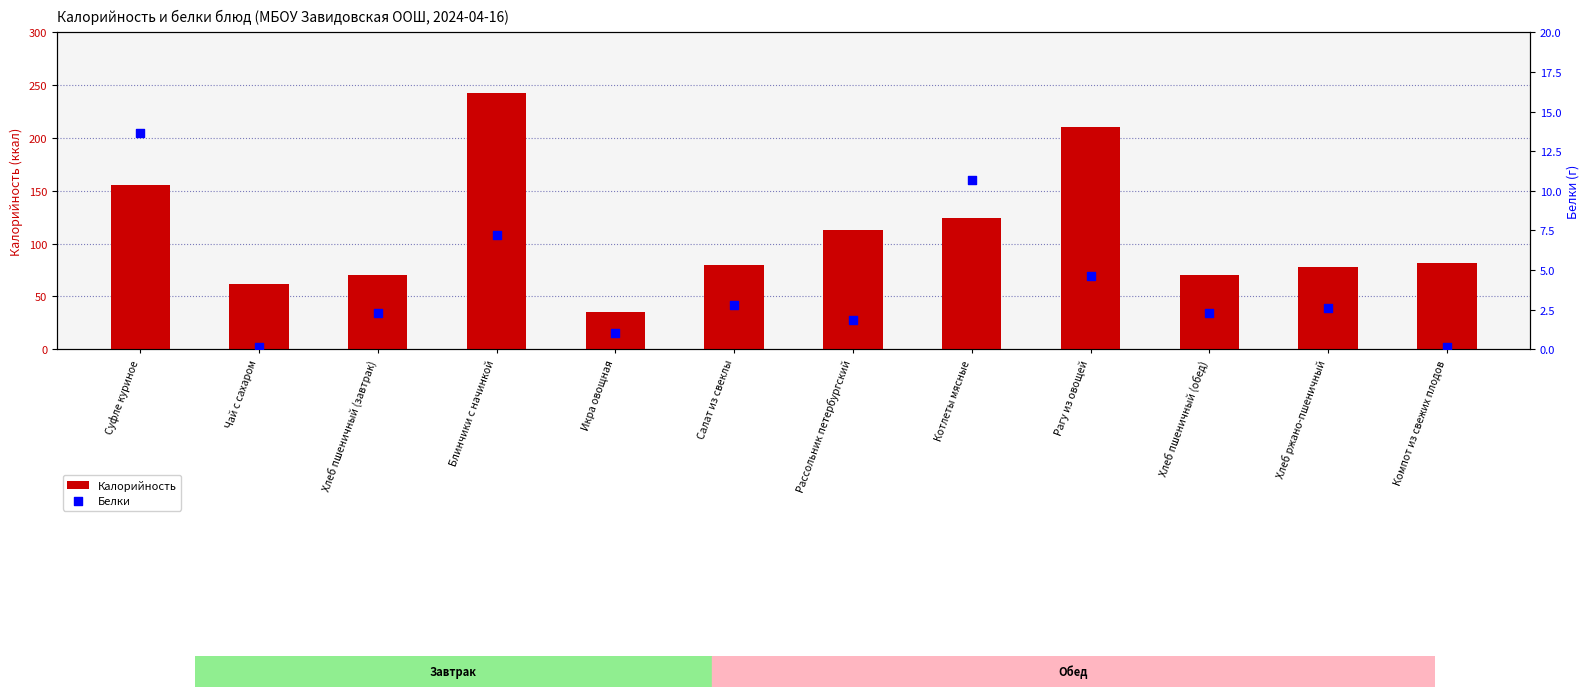

At which category is the sum across all series the highest?

Блинчики с начинкой